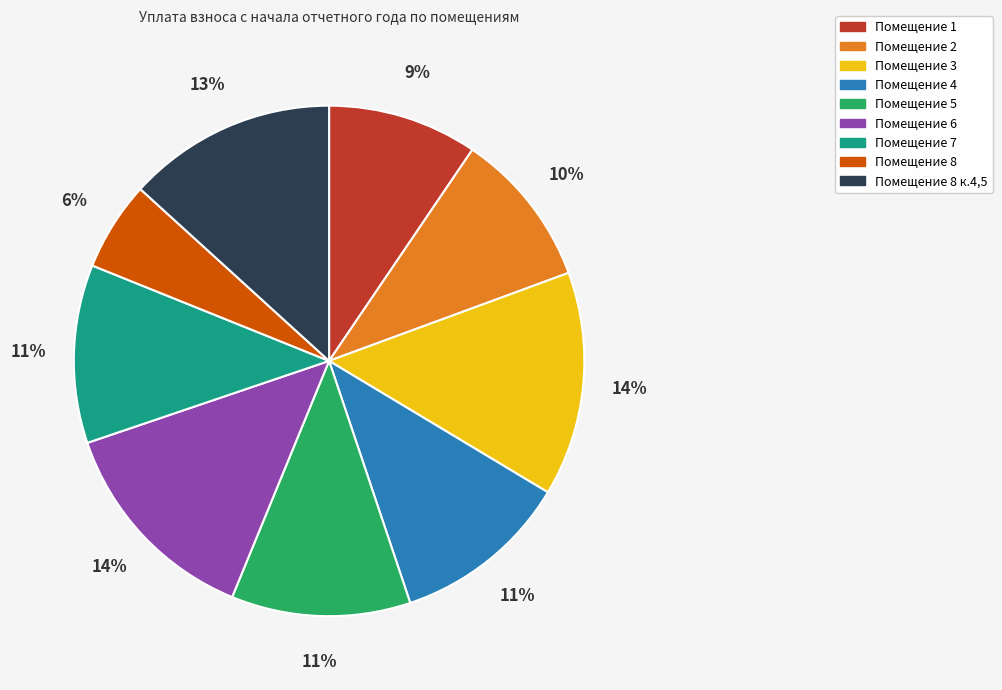

To the nearest percent, what is the average slice percentage?

11%